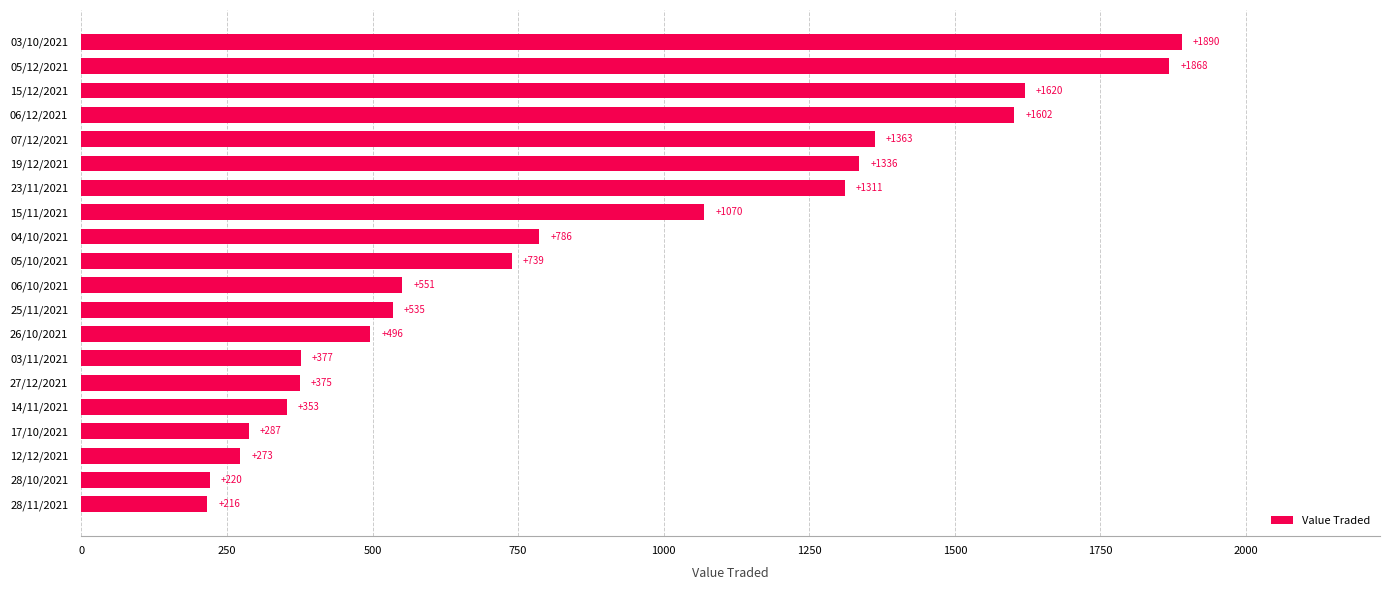

Which category has the highest value across all series?

03/10/2021